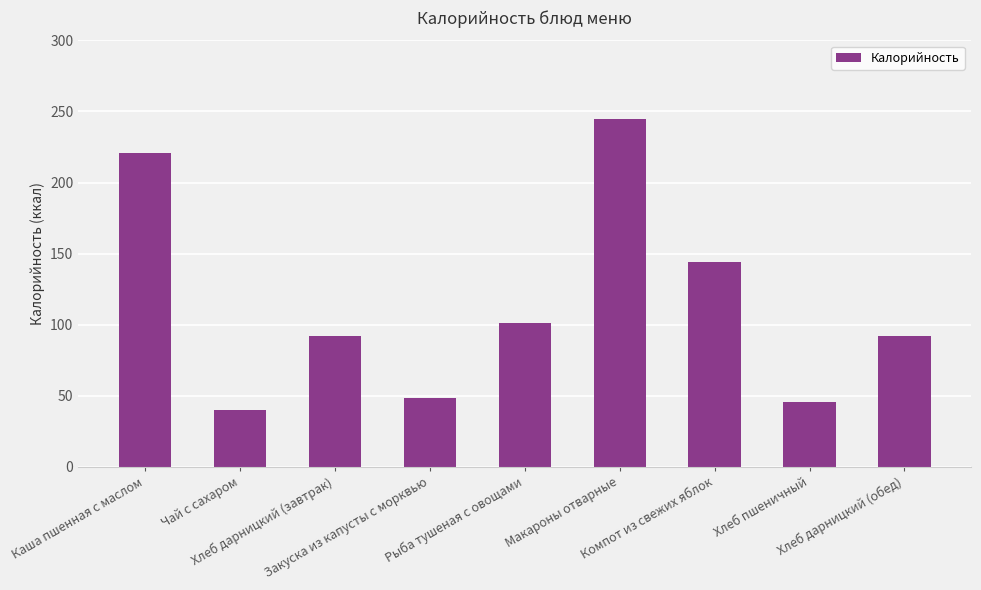

Reading right to left, extract all data points from this chart.

92.0	45.8	144.0	244.5	101.2	48.3	92.0	39.9	221.0